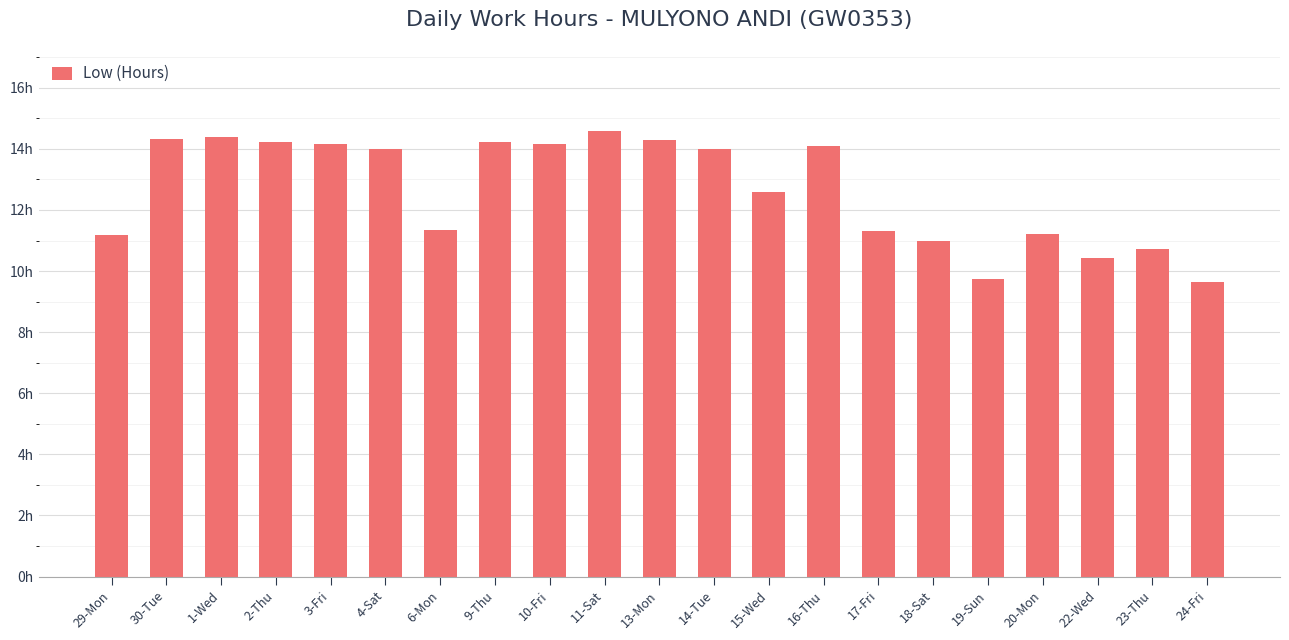

What is the value of the 16th bar from the left?

11.0